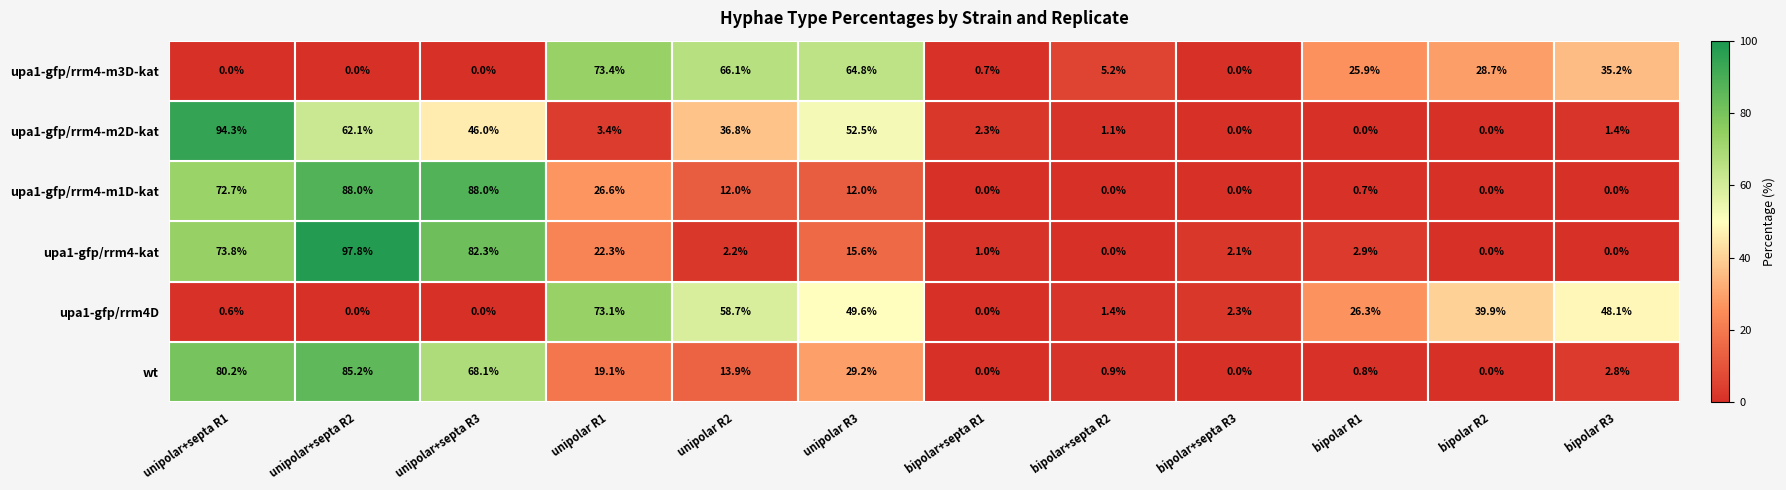

At which category is the sum across all series the highest?

unipolar+septa R2